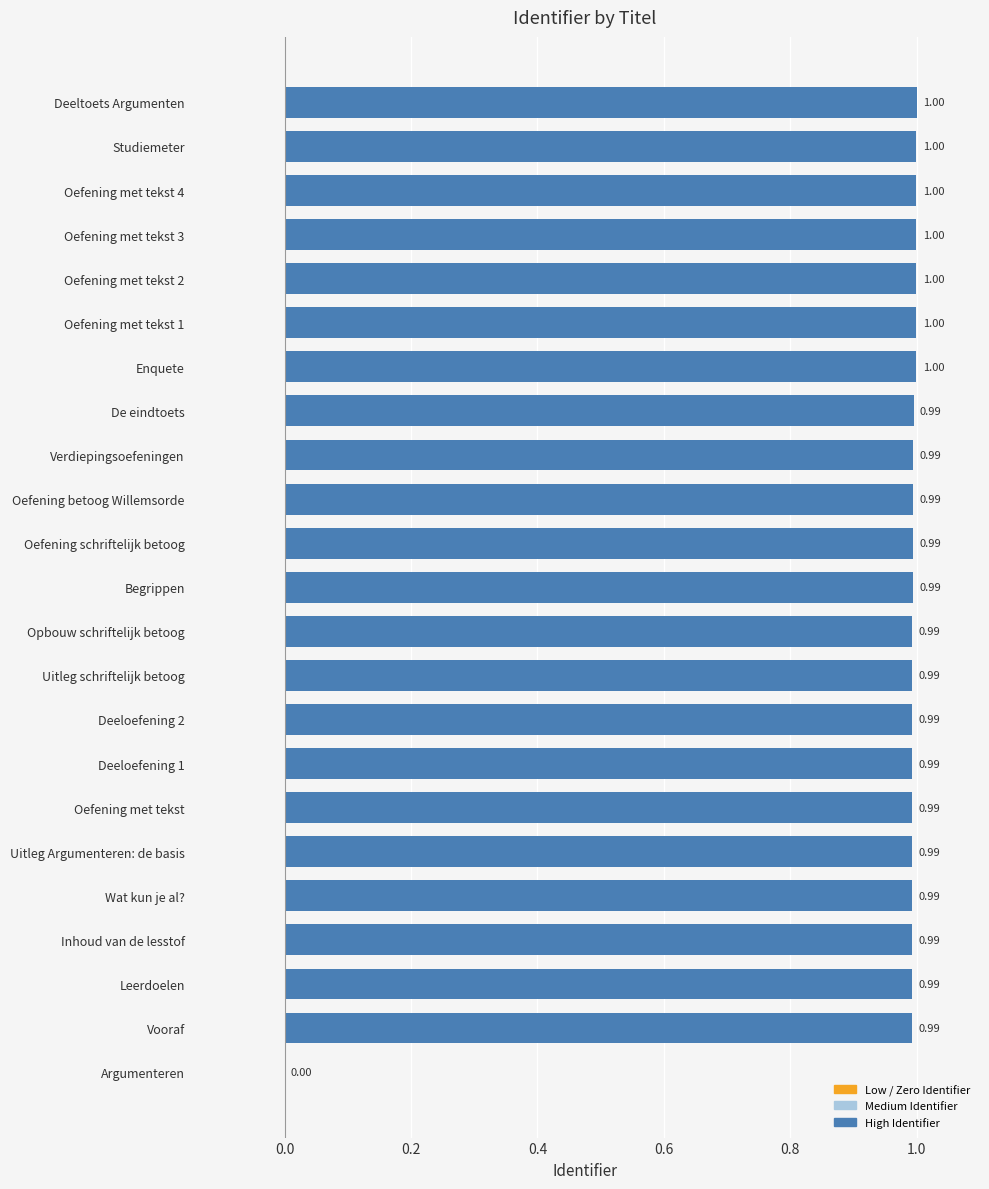

At which label is the value closest to 0?

Argumenteren